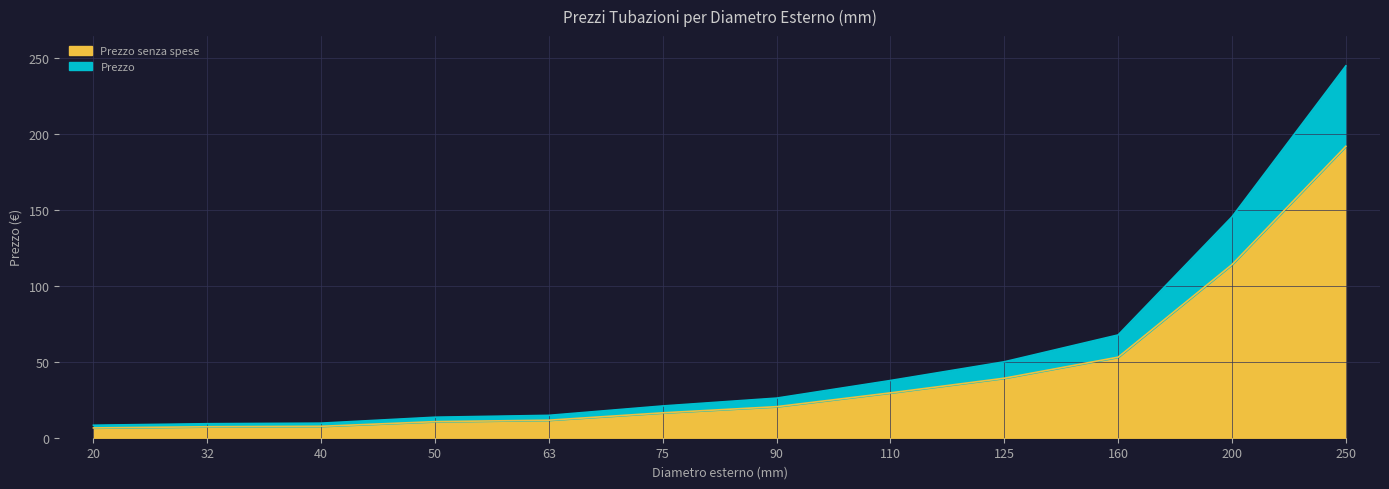

At which label does Prezzo senza spese reach its minimum?

20